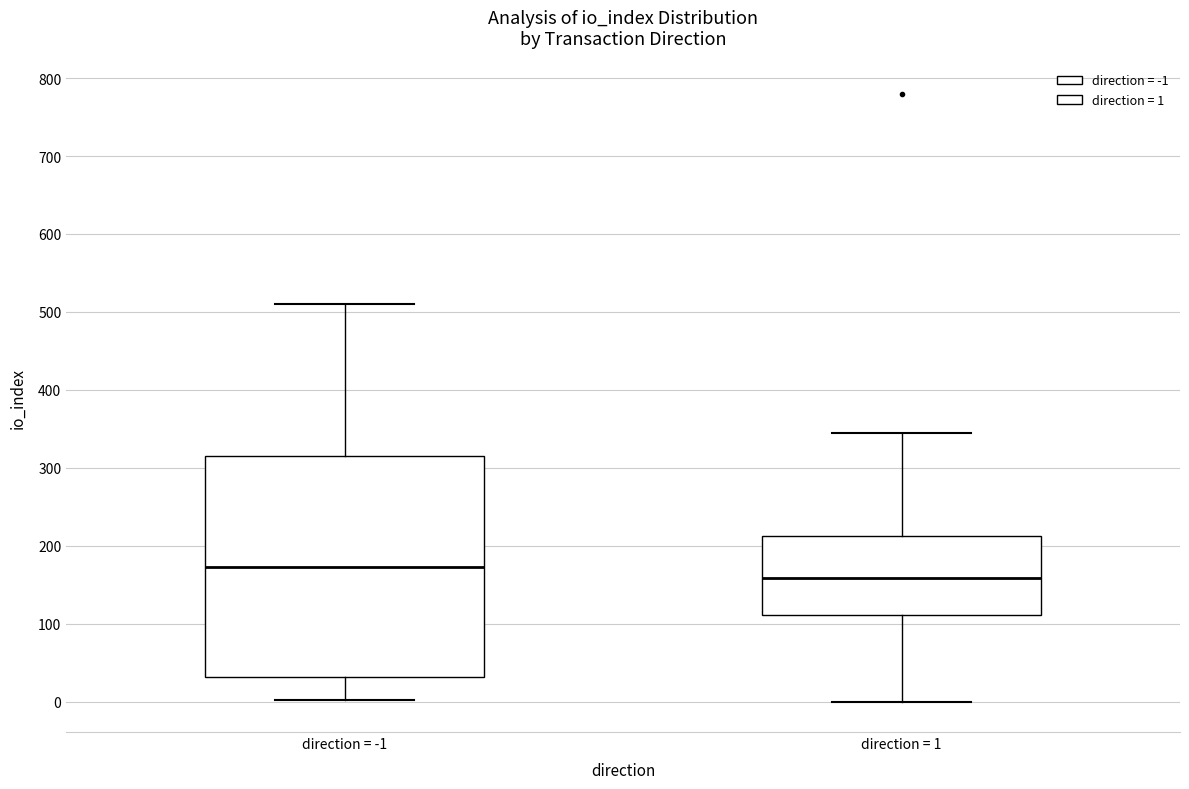

Where does the median line of the box for direction = 1 sit on the y-axis? The values are not printed on the chart, so give them approximately, as read against the axis.

160